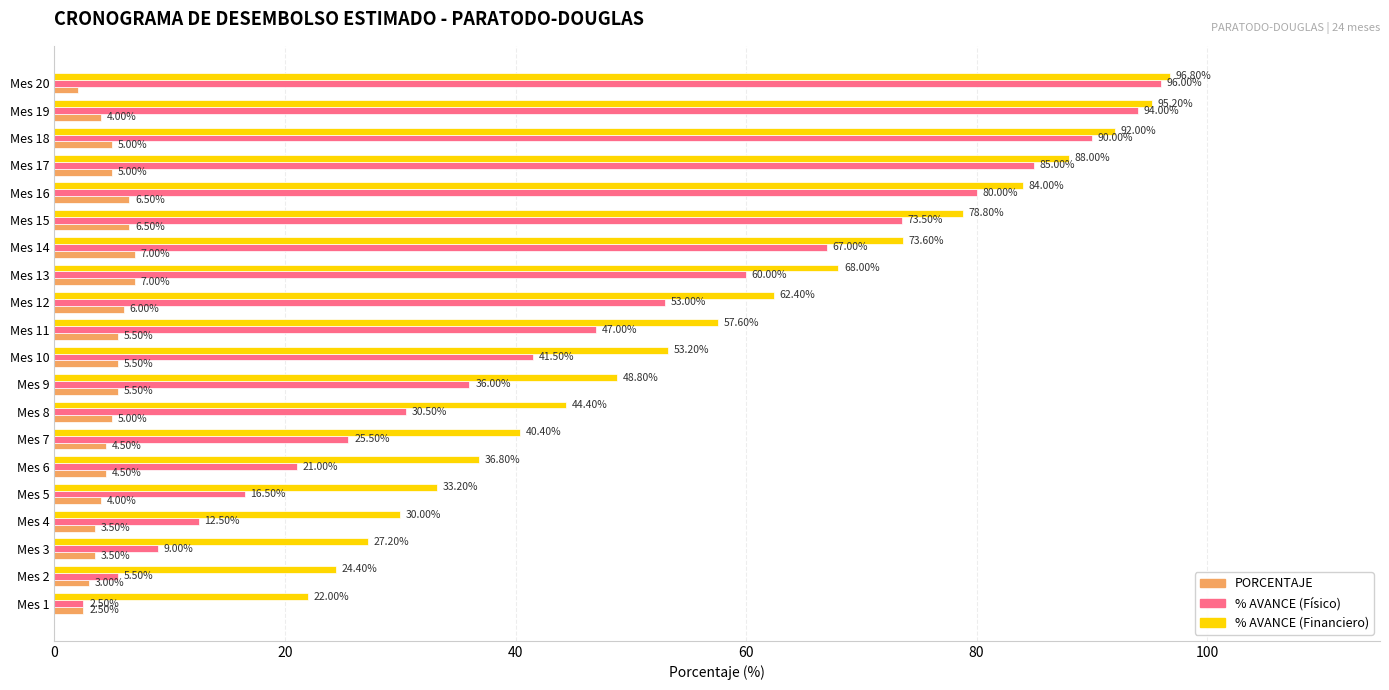

At how many categories does at least one series exceed 67?

8